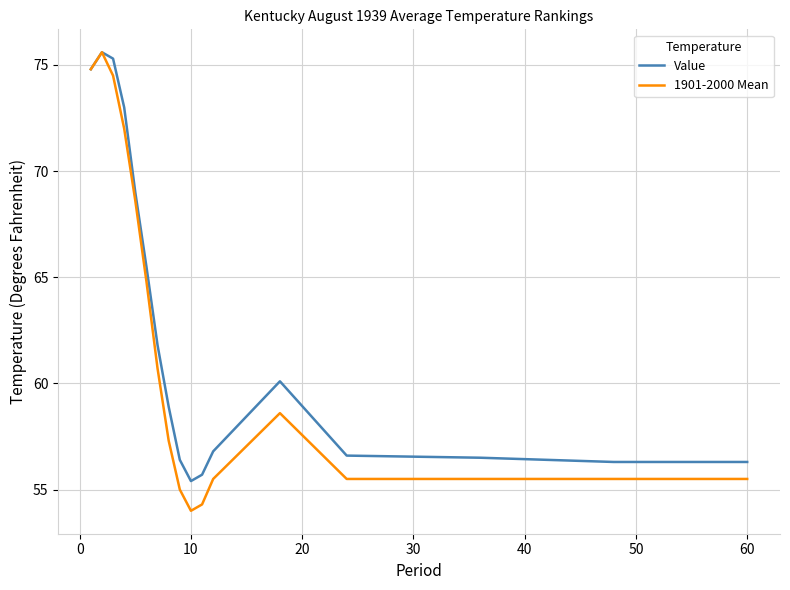

List the series in order of their overall mean, lowest first.

1901-2000 Mean, Value